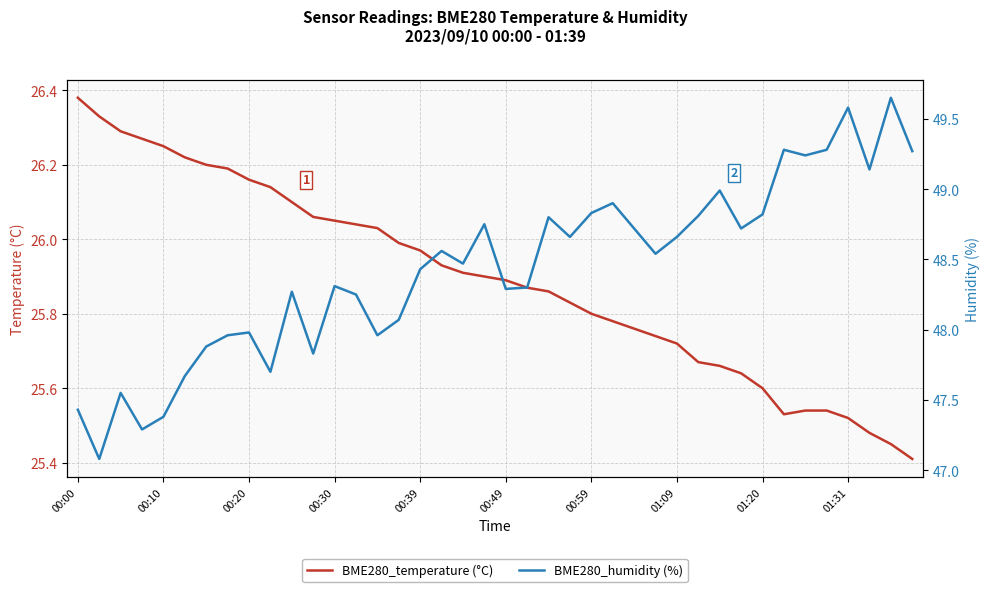

At 01:09, list the series in order from smallest to largest.

BME280_temperature (°C), BME280_humidity (%)